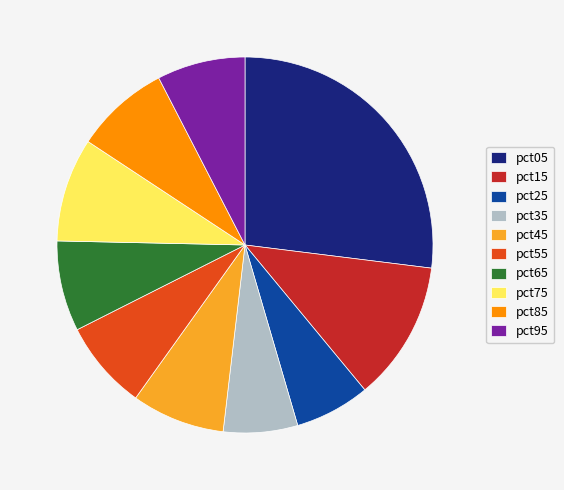

How many slices are in this pie chart?

10